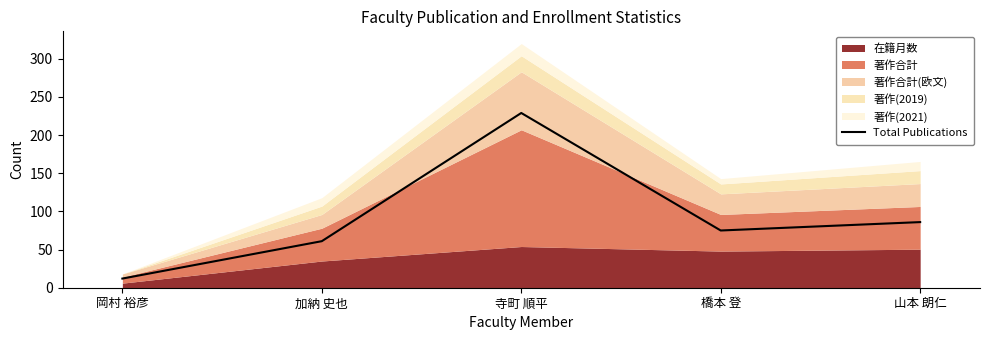

Which category has the highest value across all series?

寺町 順平